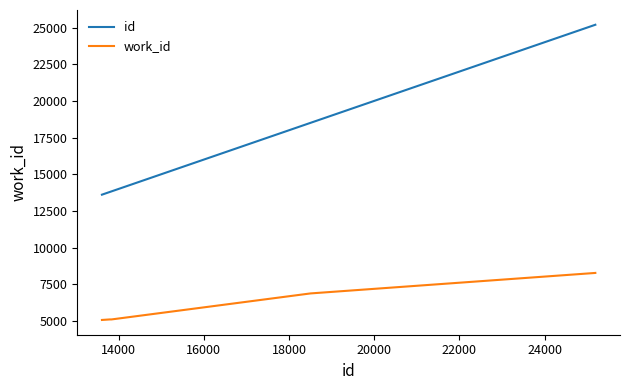

Which series has the largest total across all categories?

id